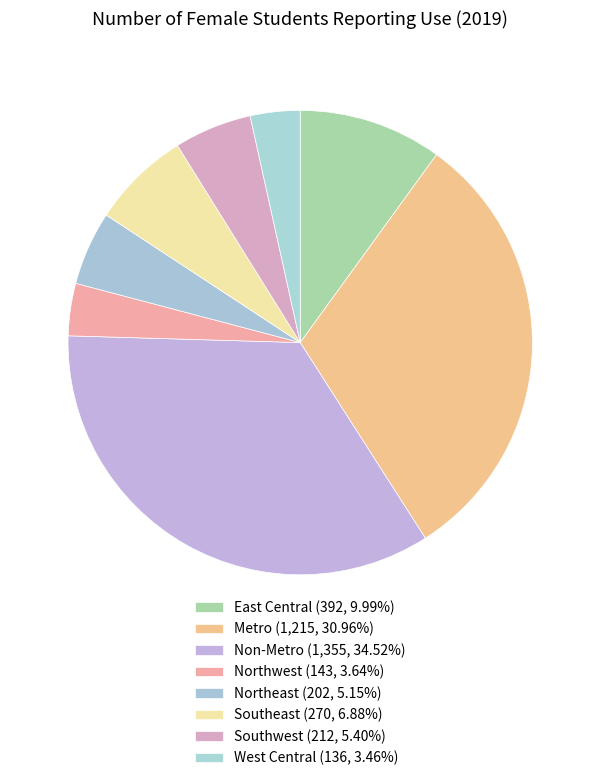

What is the change in value from Northeast to Southeast?

+68